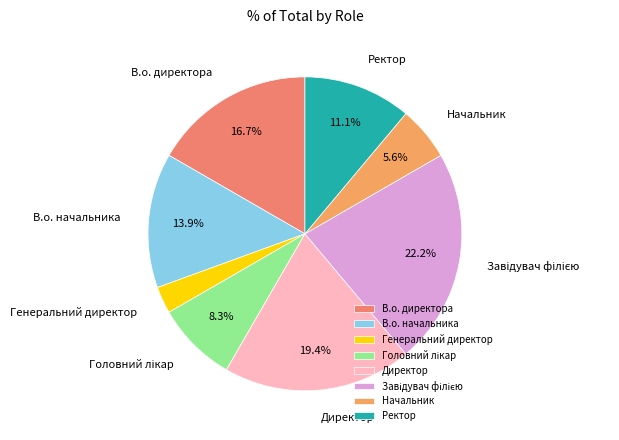

Which slice is the smallest?

Генеральний директор